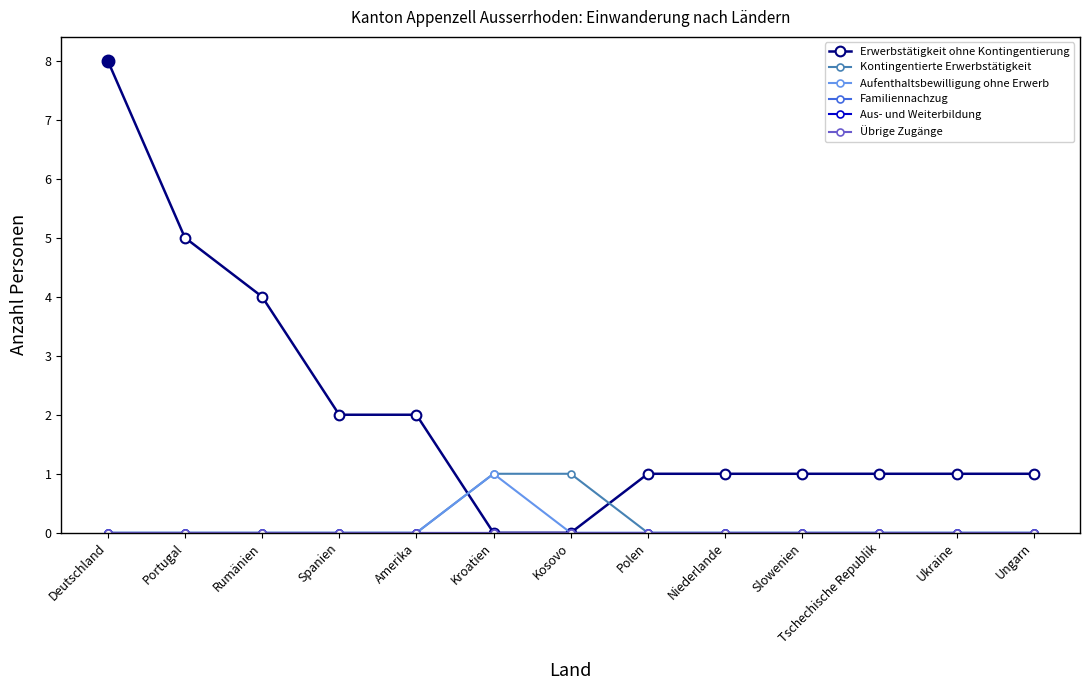

Is this an area chart (filled region under the line)?

No